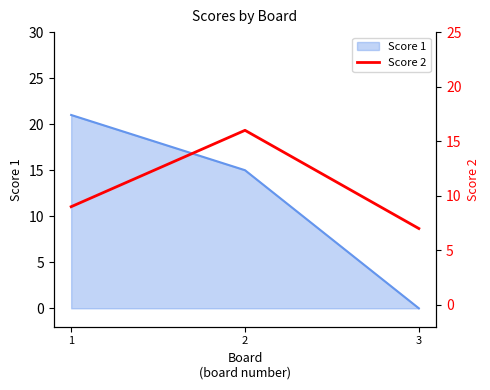

Rank the categories by Score 1 value from highest to lowest.

1, 2, 3